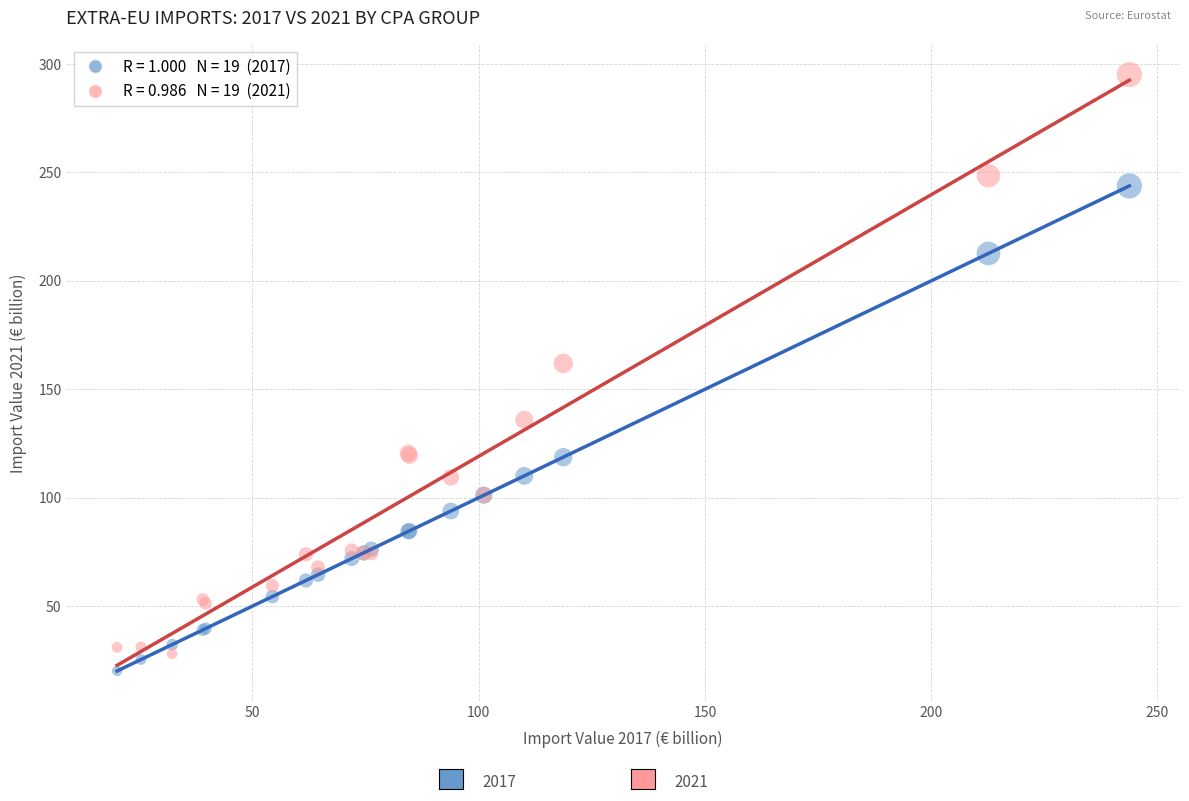

Across all series, what Y value is closest to 157?

161.9